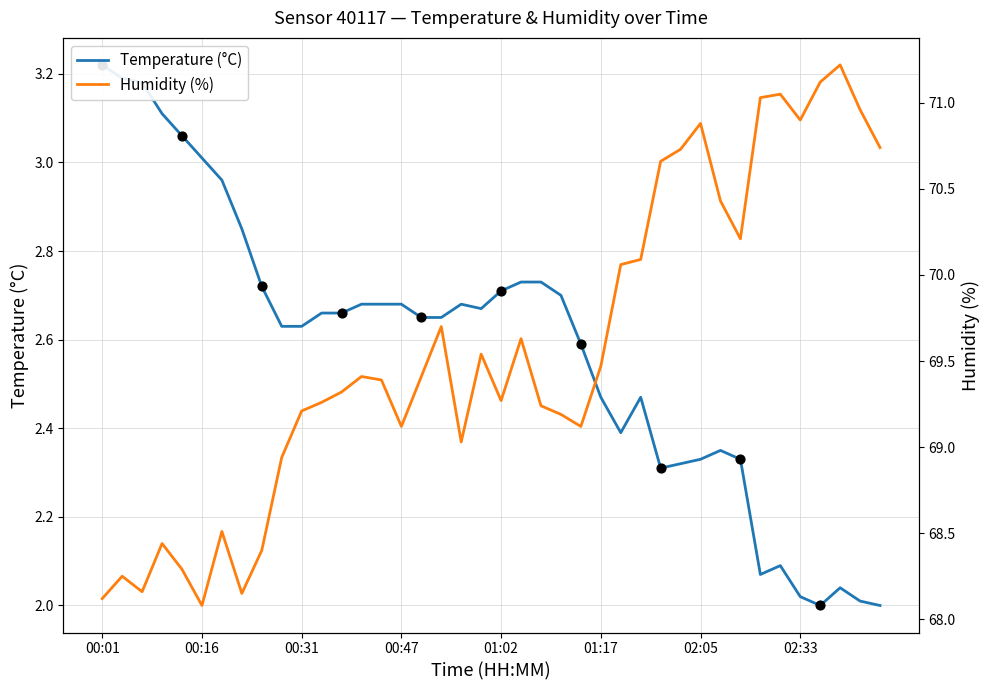

At which category is the sum across all series the highest?

37